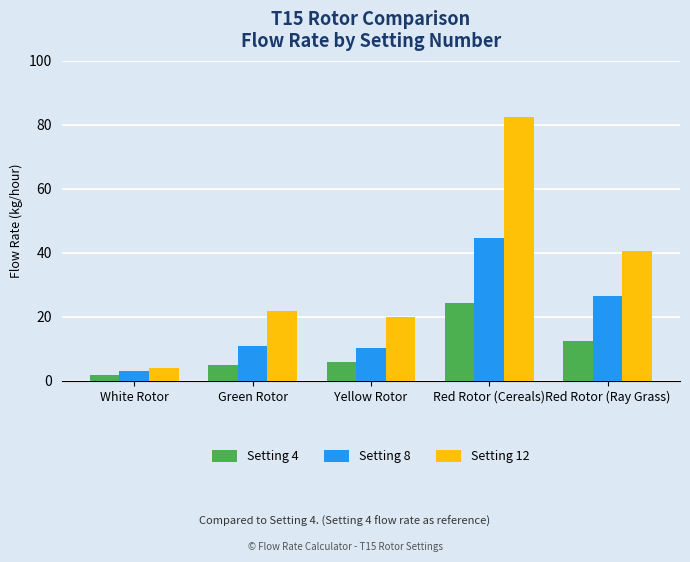

How many bars are there in total?

15